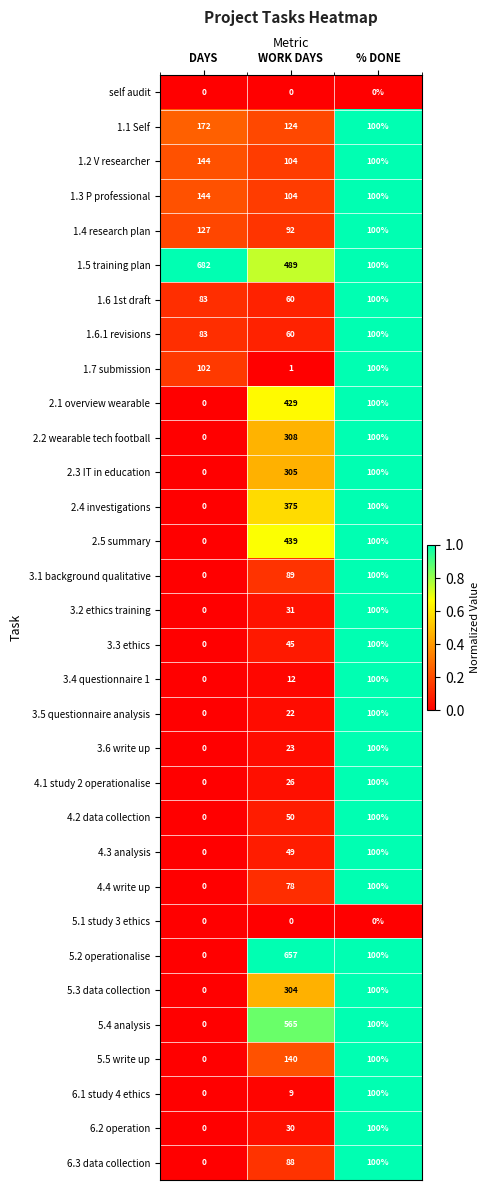

The value of 3.6 write up at WORK DAYS is 23. True or false?

True